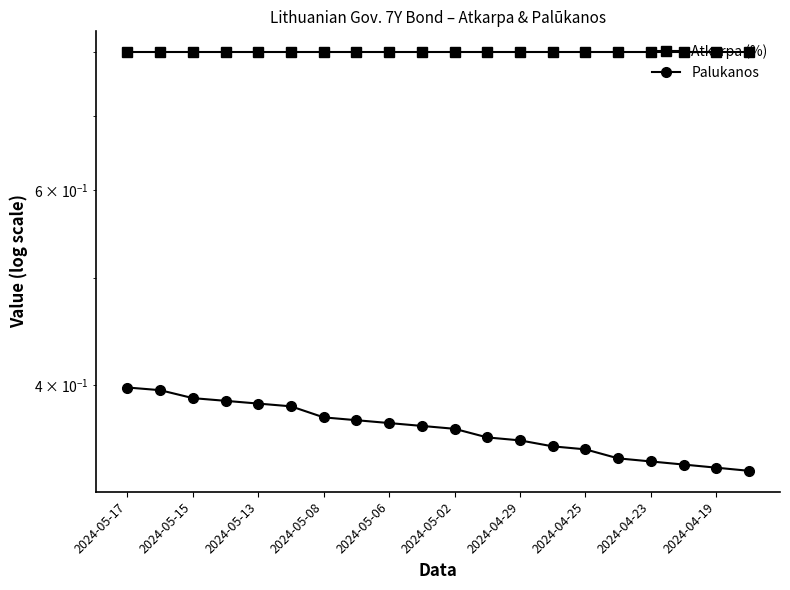

Does the chart display data point markers on the line(s)?

Yes